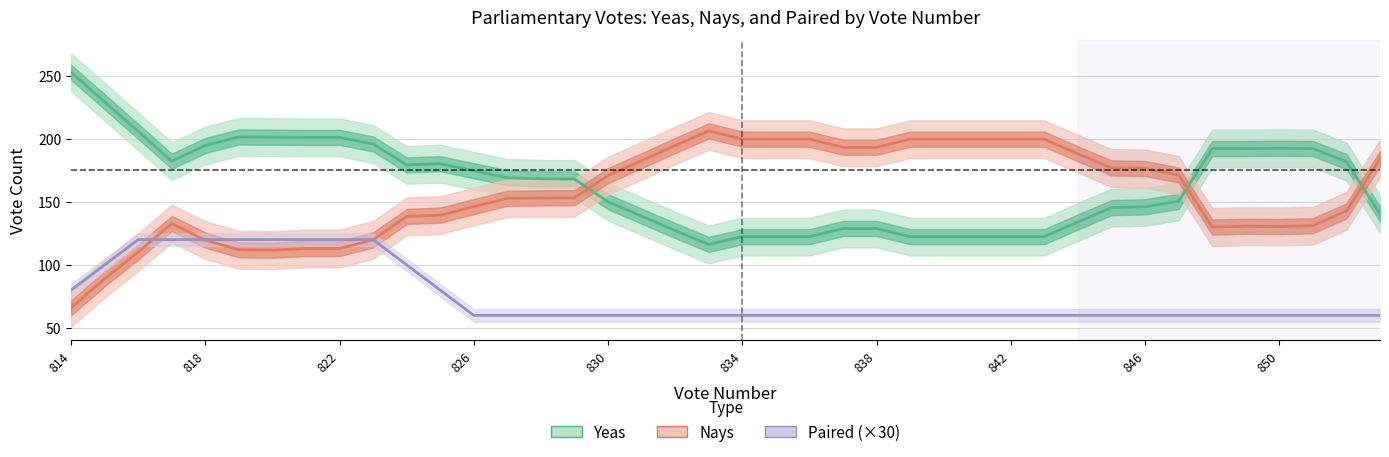

How many intersections are there between Yeas and Nays?

3